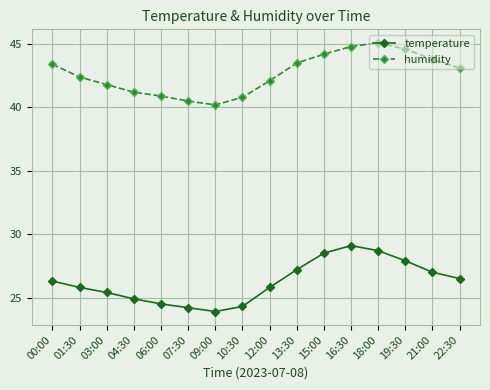

True or false: humidity and temperature cross at least once.

False